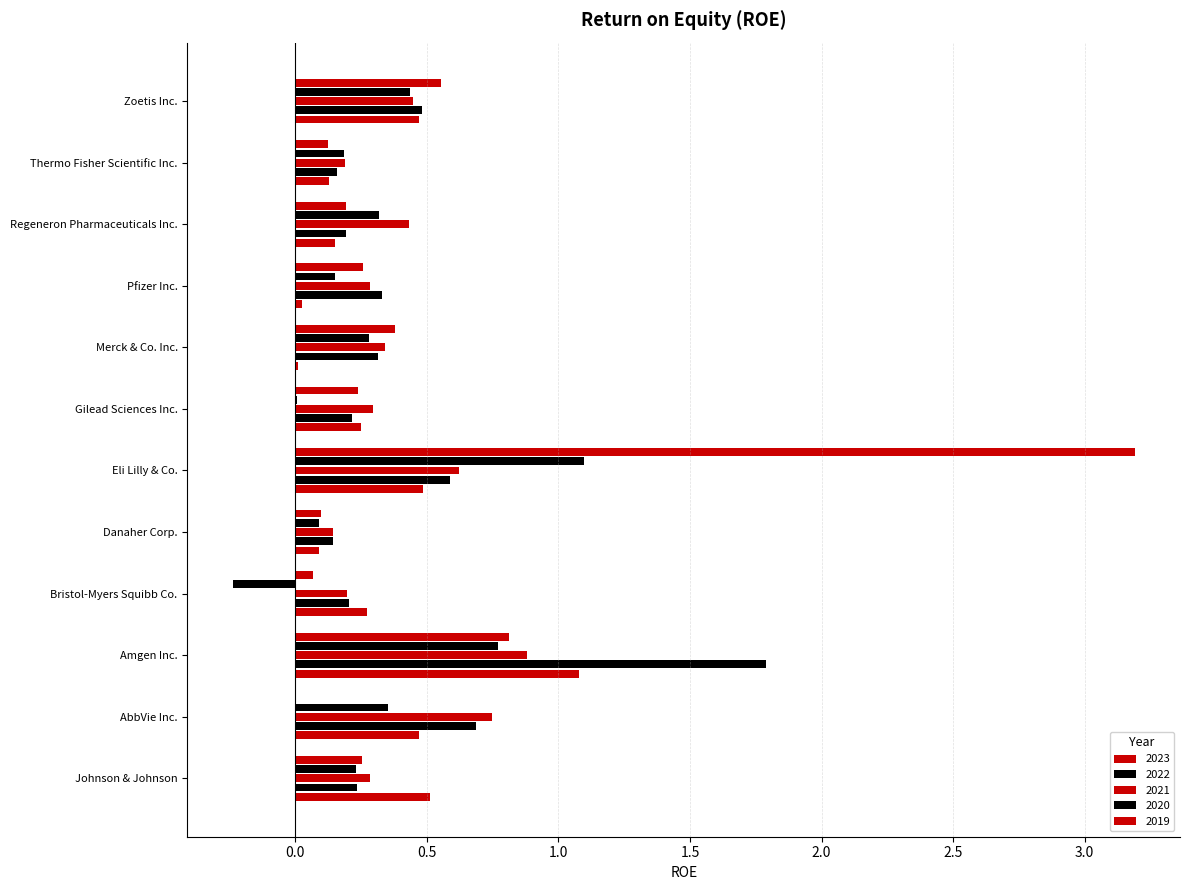

Count the number of data series in this chart.

5